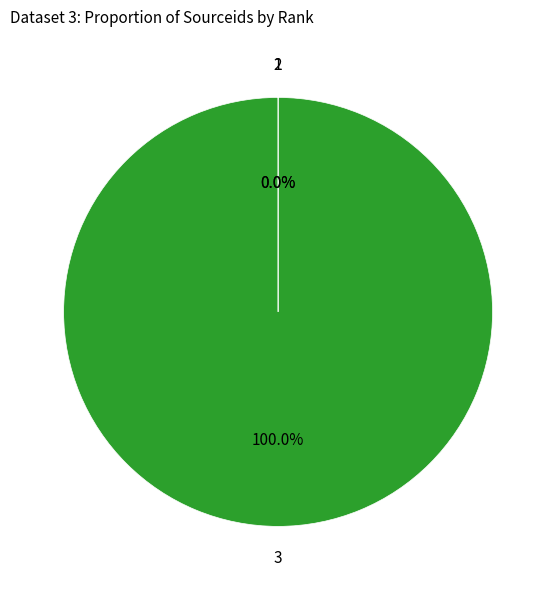

Does any single category account for the majority?

Yes